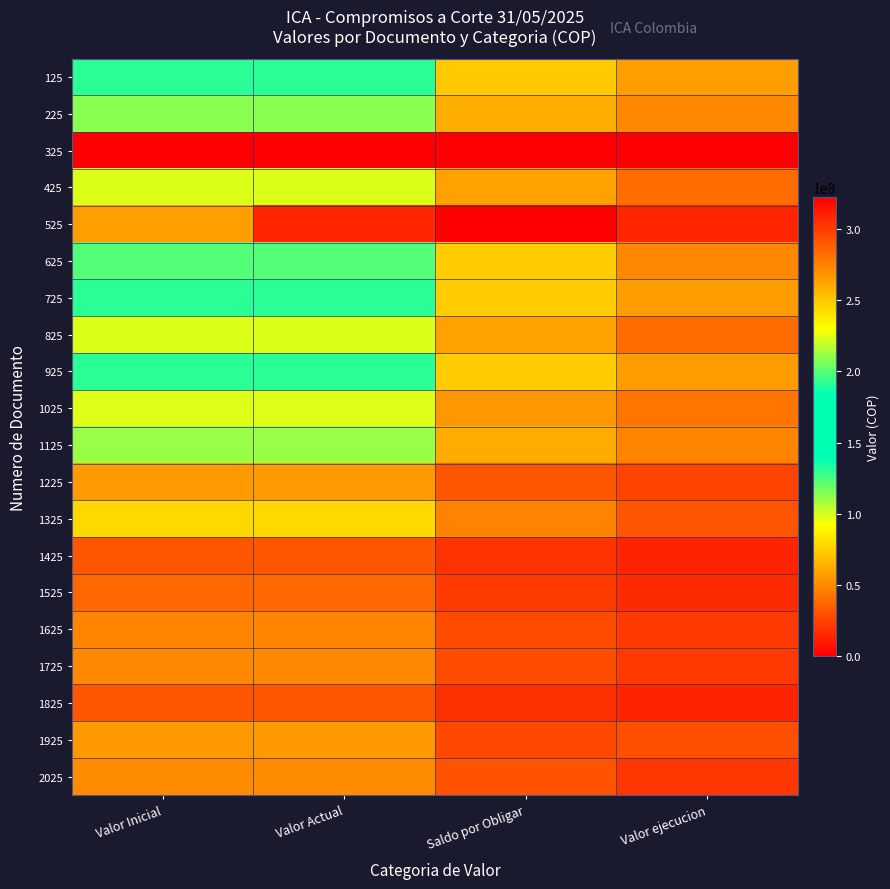

What is the total value across all series at Valor ejecucion?

4654486836